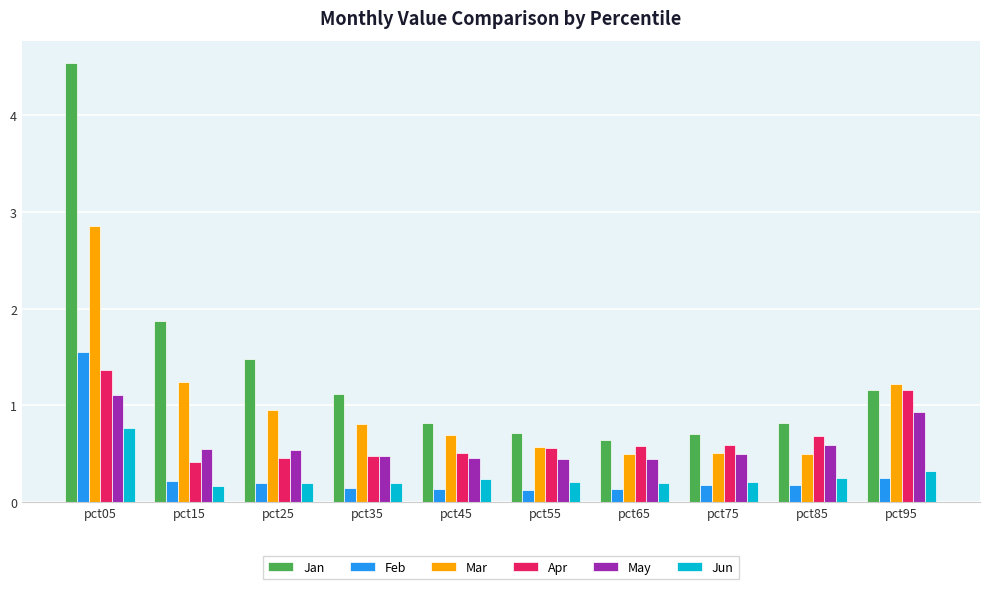

Which series has the largest range (max minus min)?

Jan